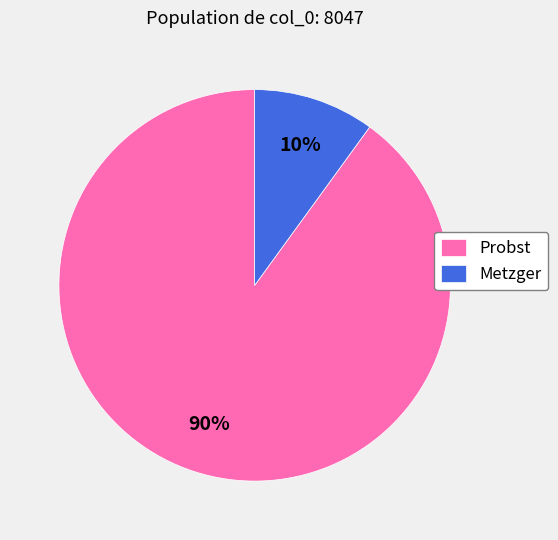

Combined, do Probst and Metzger account for over 50%?

Yes